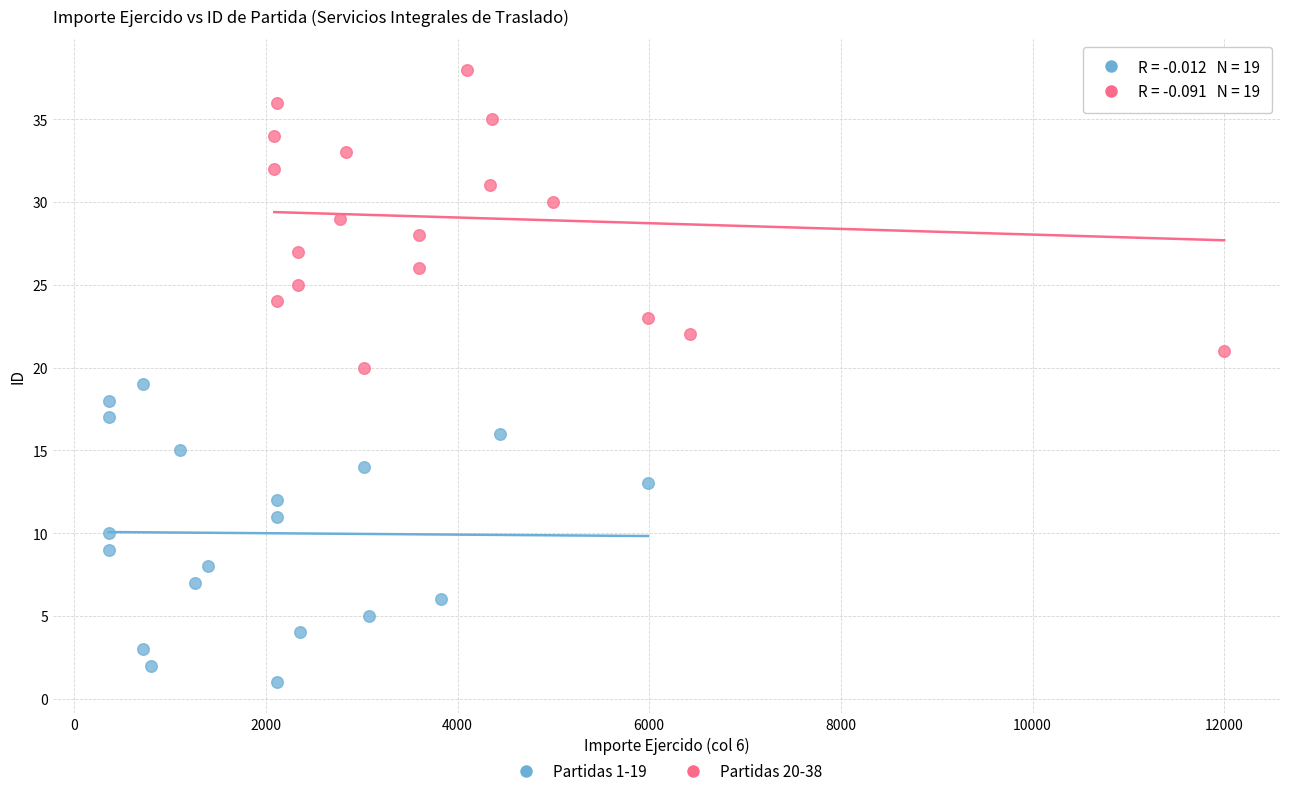

Which series contains the highest Y value?

Partidas 20-38